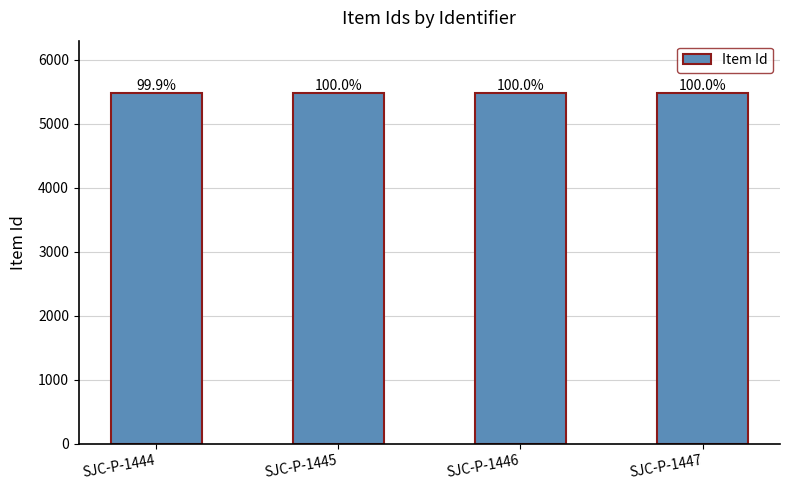

At which category does the chart reach its minimum across all series?

SJC-P-1444